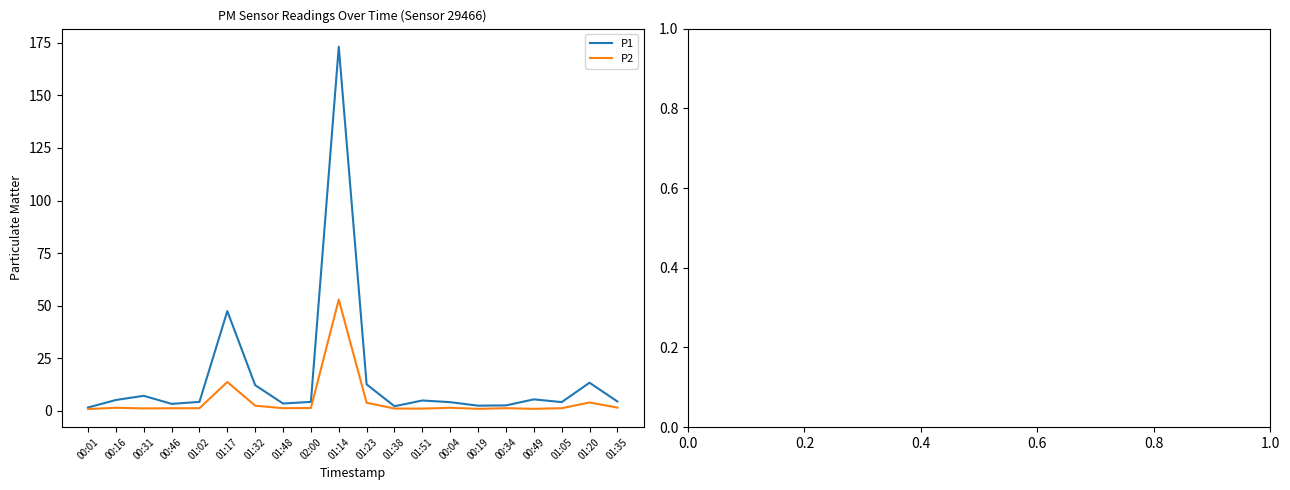

What is the sum of the P2 values at 01:17 and 00:34?

14.7